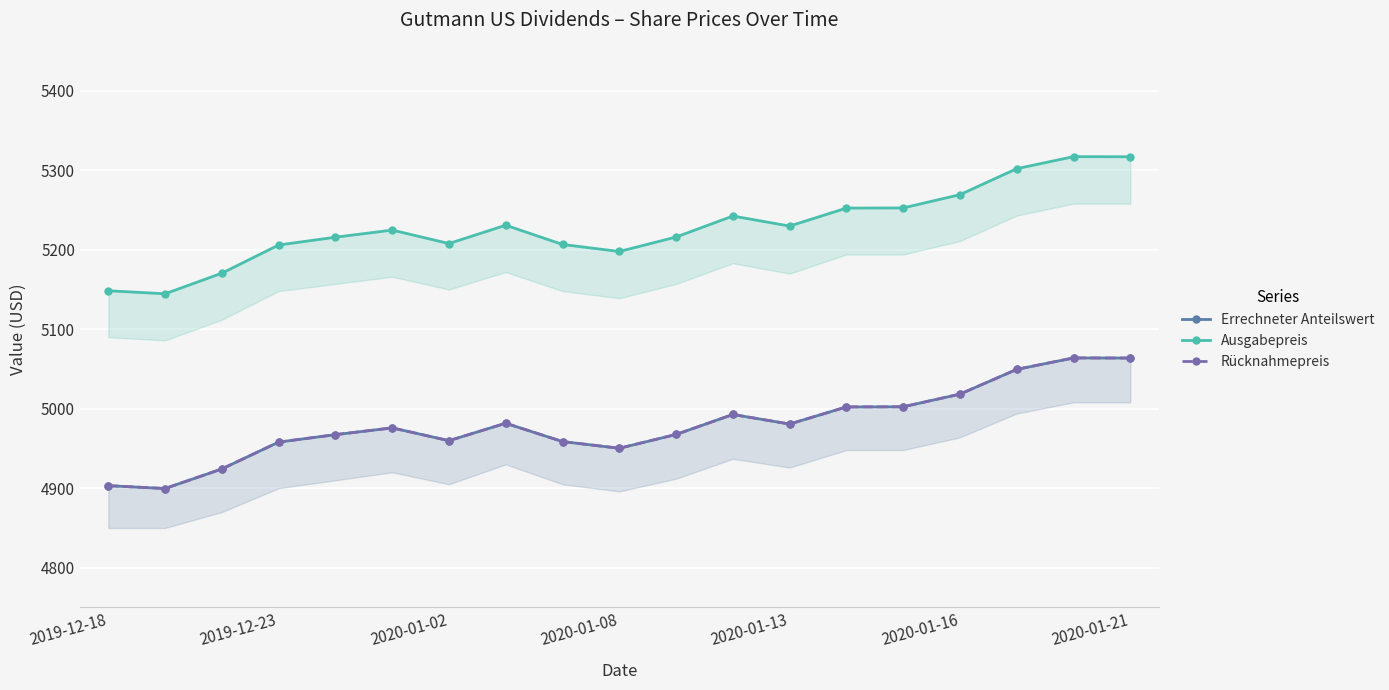

What position from the right is 2019-12-18?

19